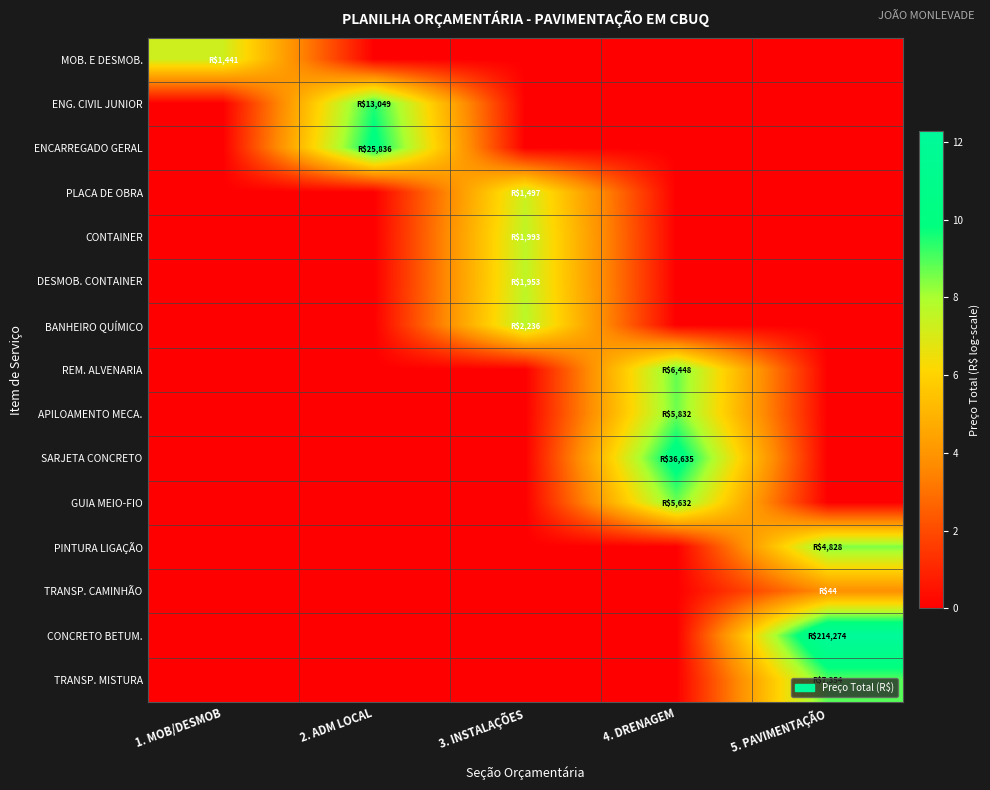

At which category is the sum across all series the highest?

4. DRENAGEM